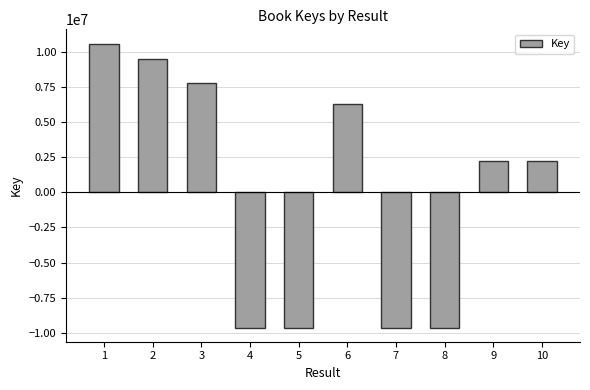

What is the change in value from 1 to 2?

-1075475.0